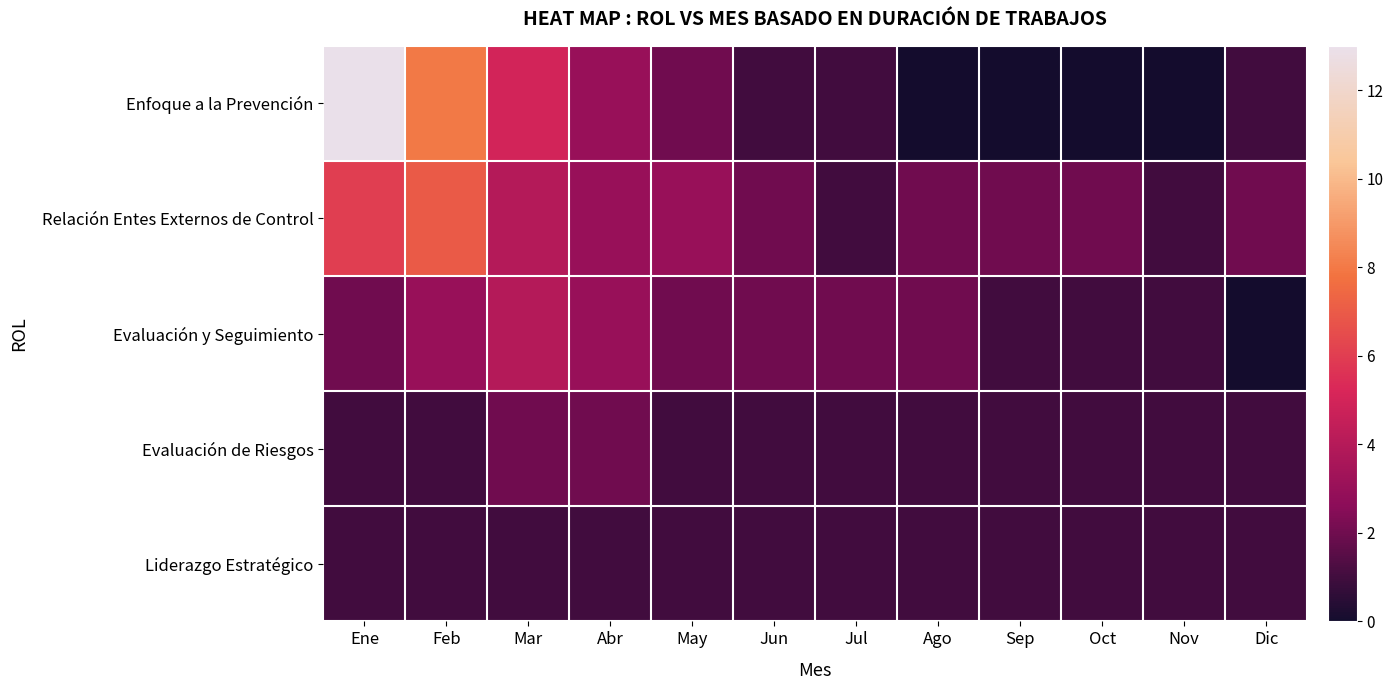

Which label corresponds to the smallest value in the chart?

Ago